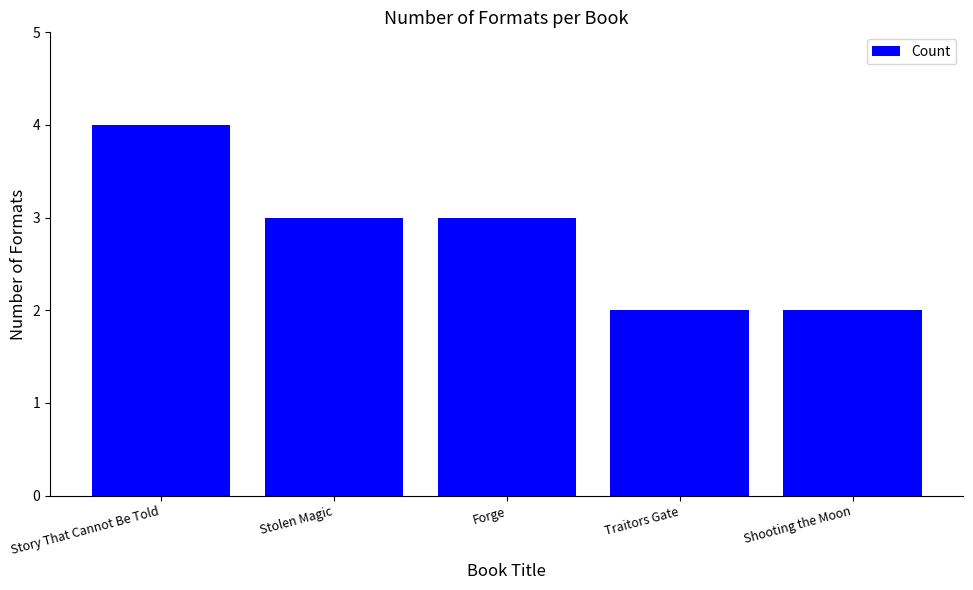

True or false: the data shows 3 at Forge.

True